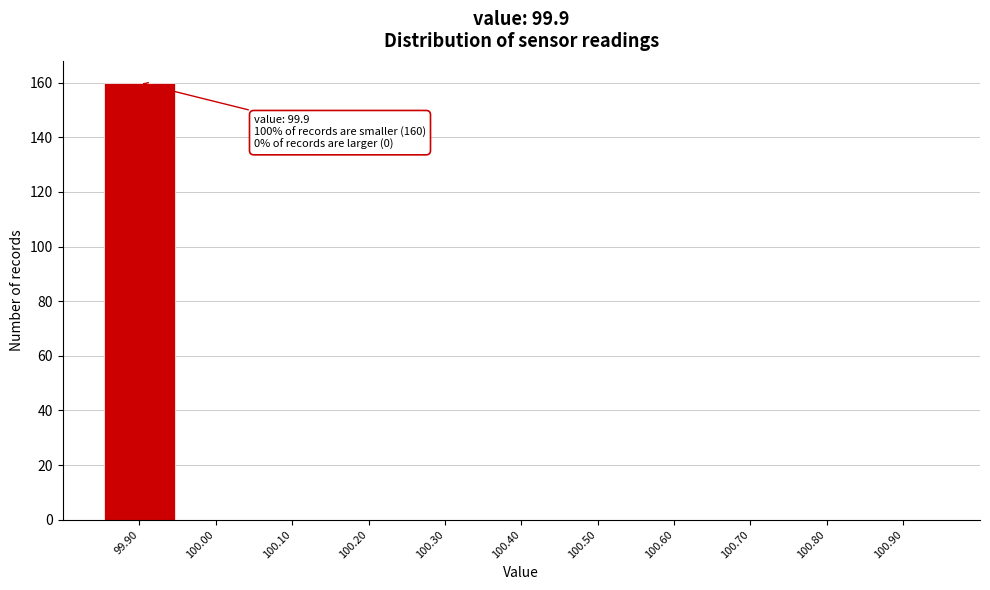

Over which range of the x-axis is the bar tallest?

99.85 to 99.95